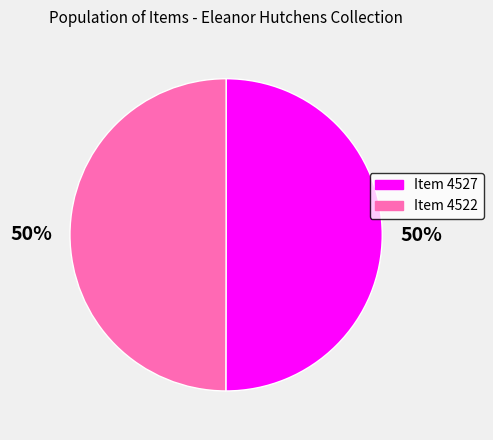

What is the ratio of the value at Item 4527 to the value at Item 4522?

1.0